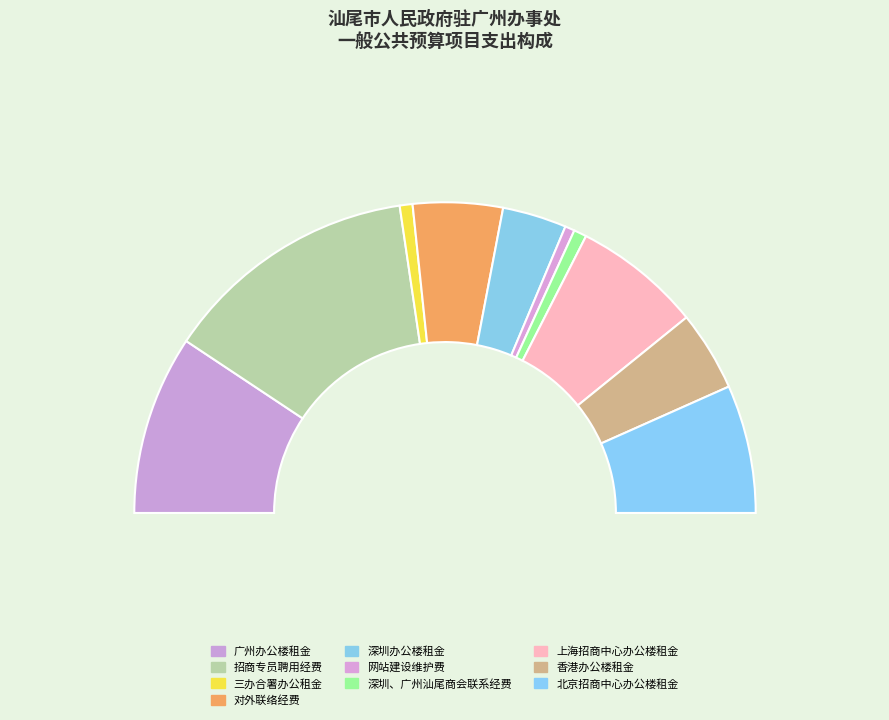

To the nearest percent, what portion does 对外联络经费 represent?

9%